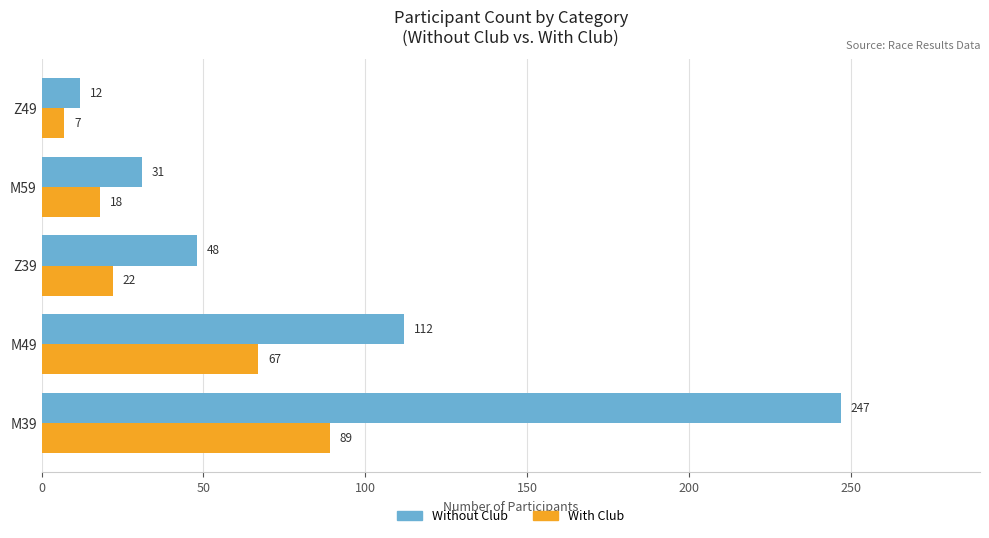

Rank the series by their average value, from lowest to highest.

With Club, Without Club